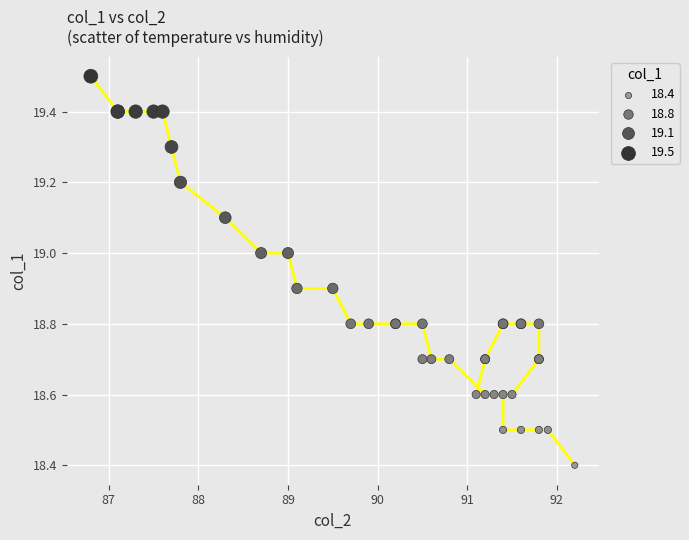

What Y value in the scatter plot is closest to 18?

18.4